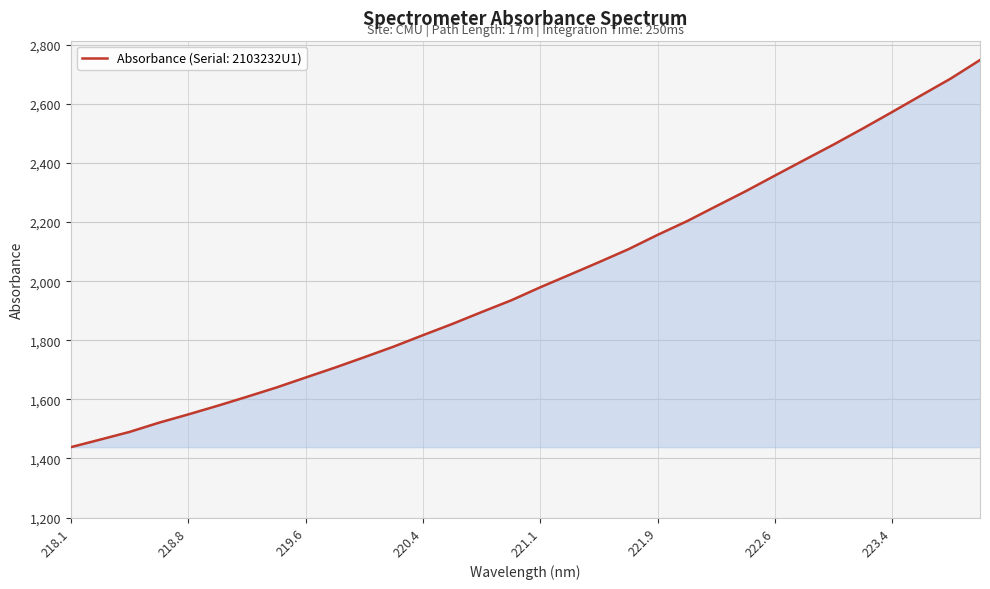

What is the maximum value shown in the chart?

2748.5